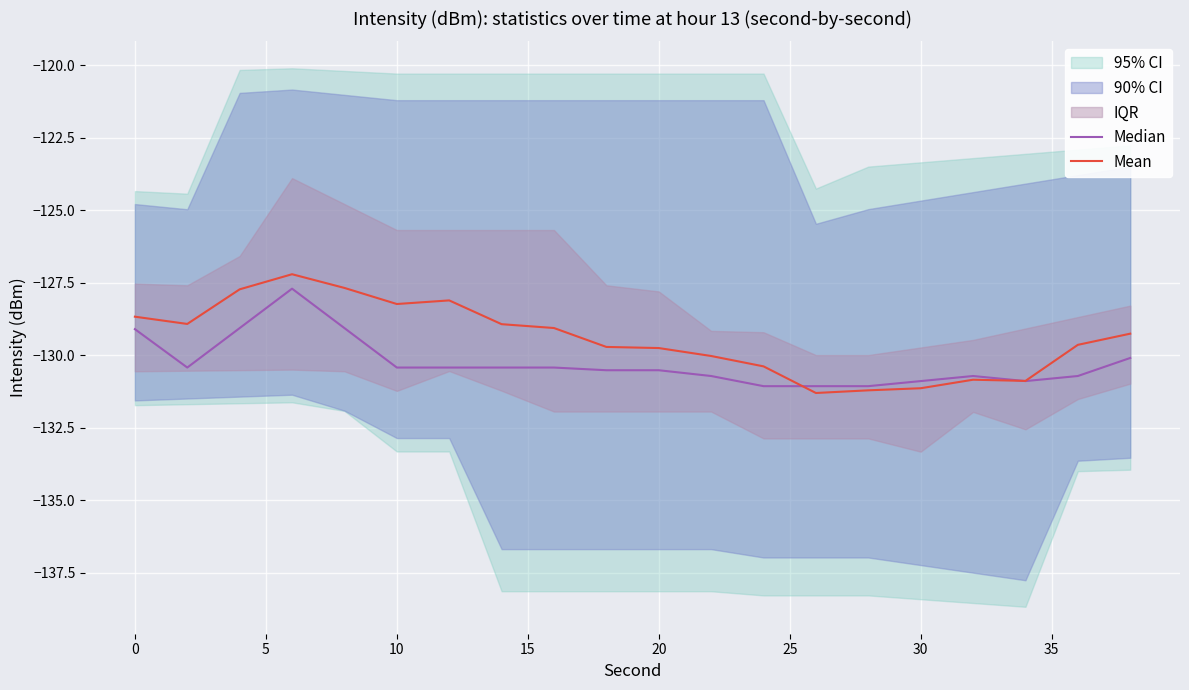

What is the spread (max minus min) of values at 15?

1.4